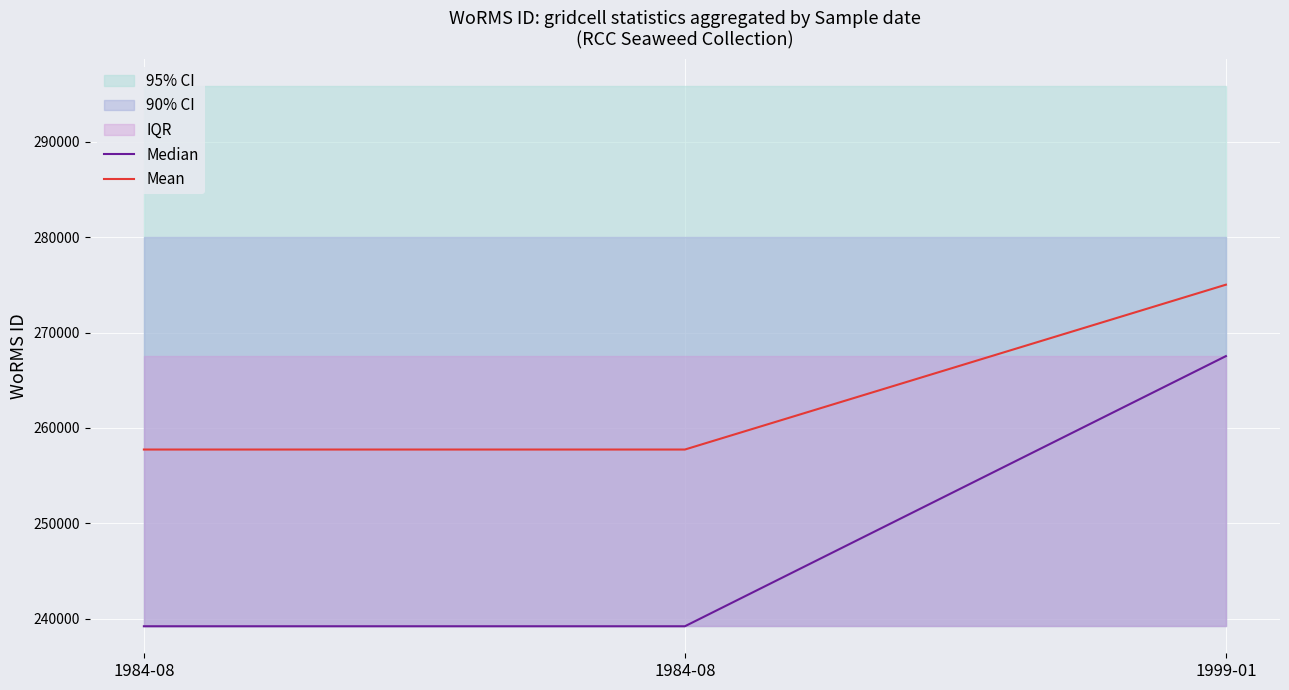

True or false: Median has a value of 239201 at 1984-08.

True